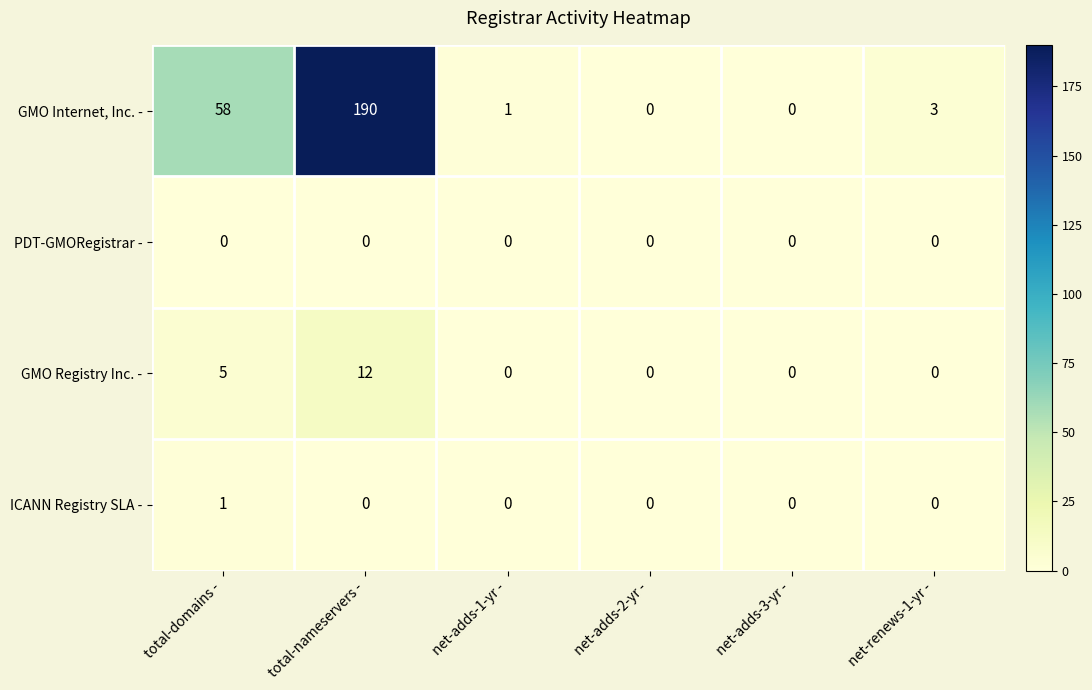

Which series has the largest range (max minus min)?

GMO Internet, Inc. -